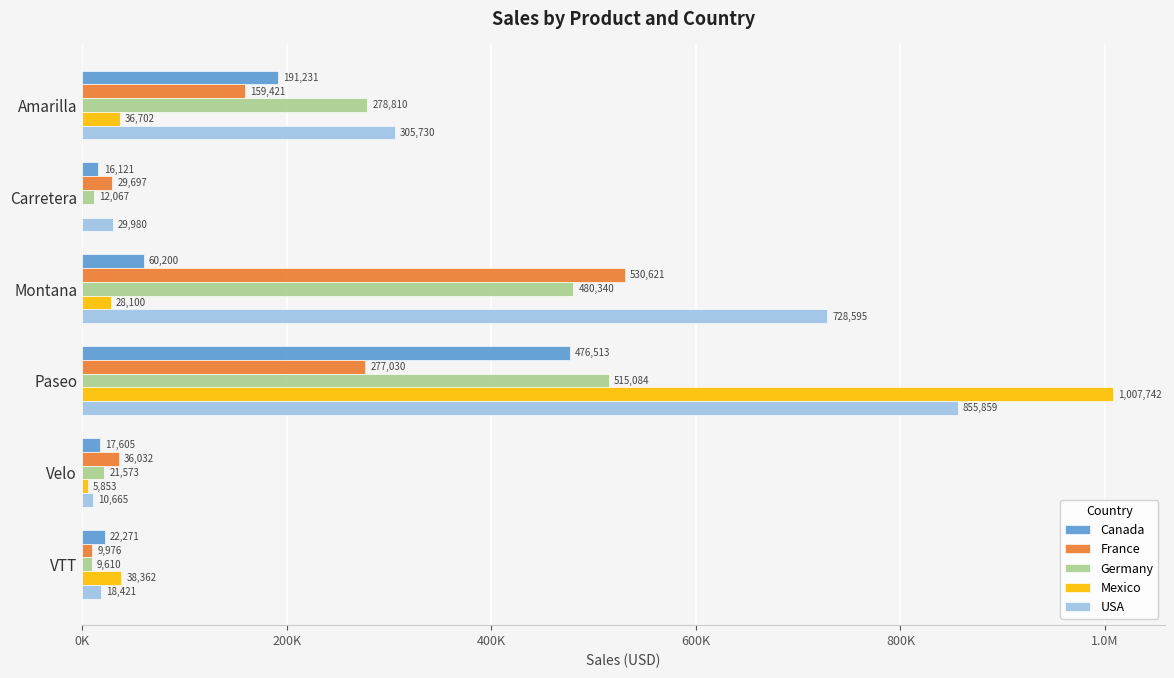

What are all the series names shown in the legend?

Canada, France, Germany, Mexico, USA